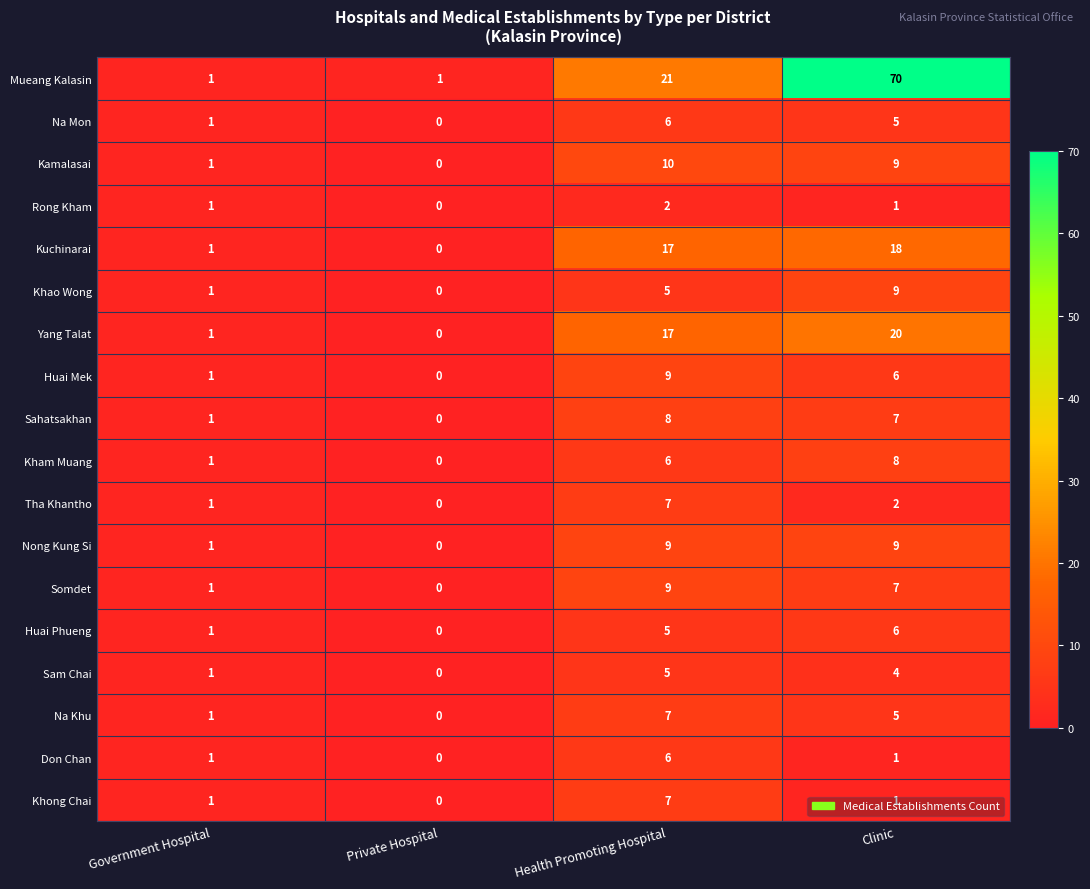

How many categories are shown in the chart?

4